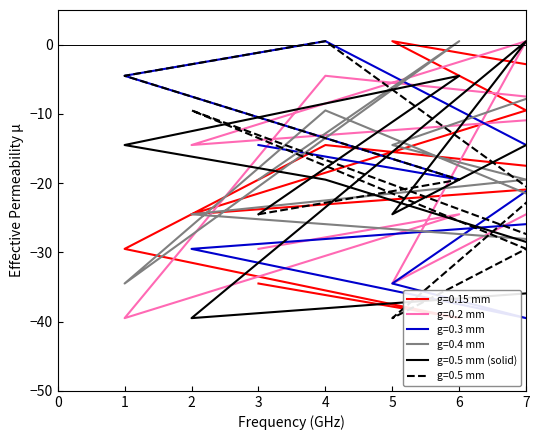

Where is the first local maximum for col_7?

4